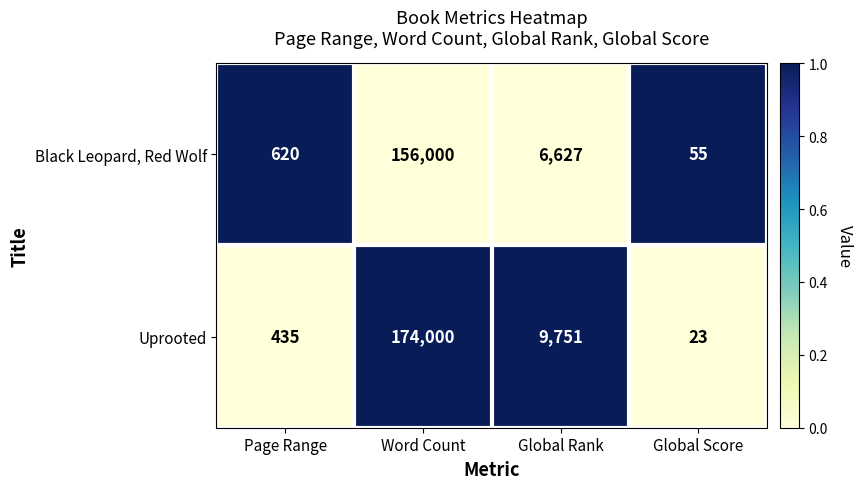

Rank the series by their average value, from lowest to highest.

Black Leopard, Red Wolf, Uprooted